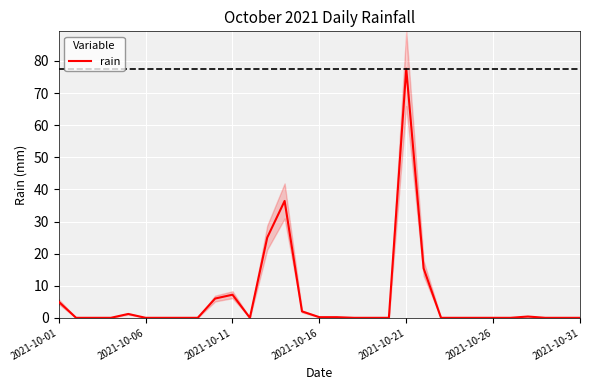

Count the number of categories in the chart.

31